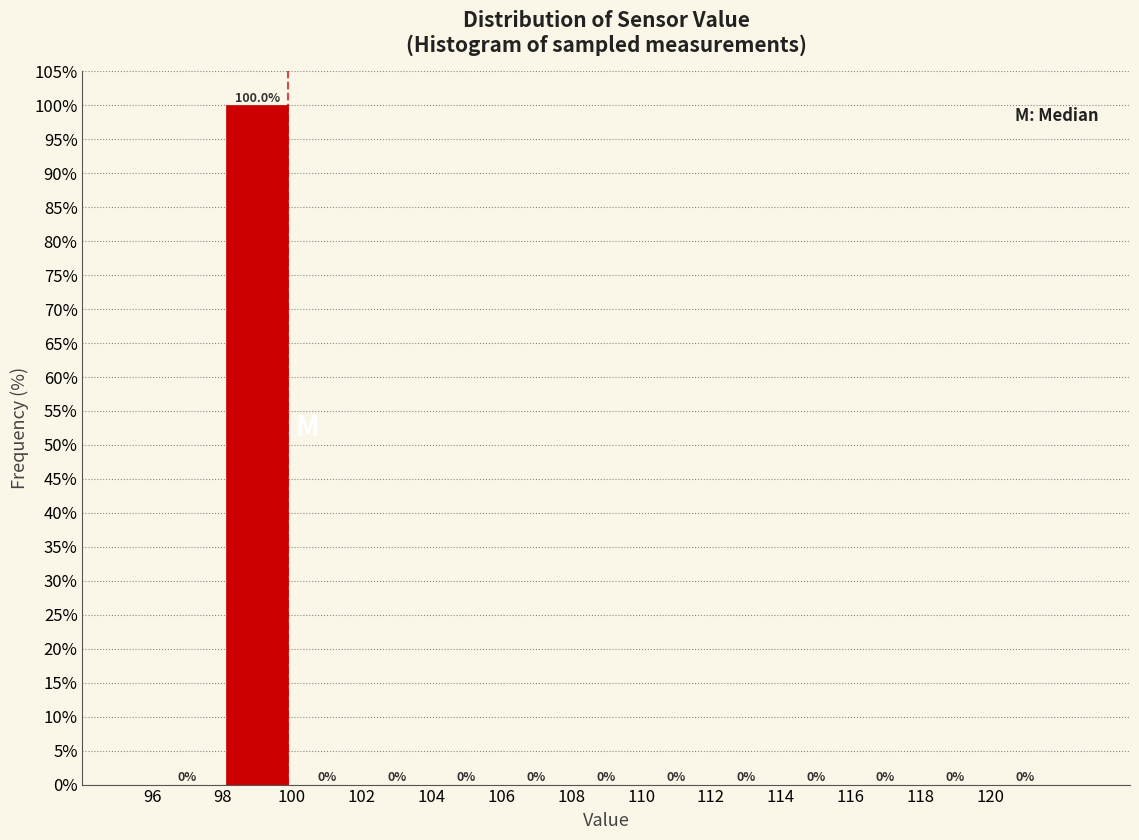

Which range on the x-axis has the tallest bar?

98 to 100